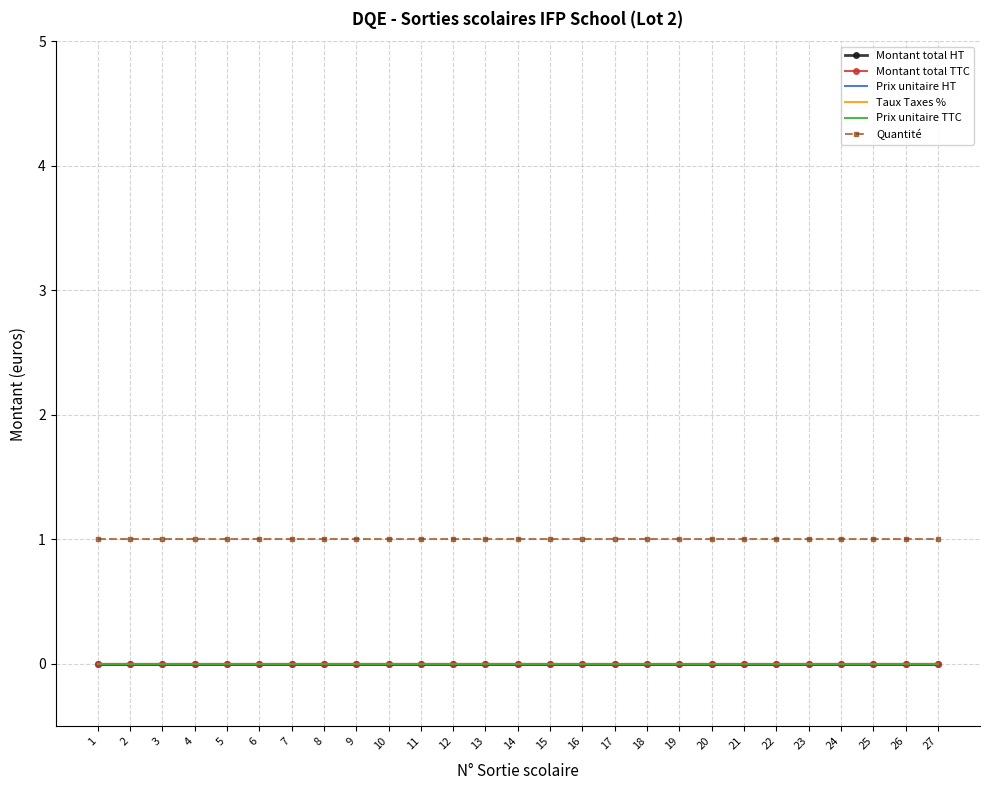

Reading left to right, list all the values displayed in this chart.

Montant total HT: 1=0	2=0	3=0	4=0	5=0	6=0	7=0	8=0	9=0	10=0	11=0	12=0	13=0	14=0	15=0	16=0	17=0	18=0	19=0	20=0	21=0	22=0	23=0	24=0	25=0	26=0	27=0
Montant total TTC: 1=0	2=0	3=0	4=0	5=0	6=0	7=0	8=0	9=0	10=0	11=0	12=0	13=0	14=0	15=0	16=0	17=0	18=0	19=0	20=0	21=0	22=0	23=0	24=0	25=0	26=0	27=0
Prix unitaire HT: 1=0	2=0	3=0	4=0	5=0	6=0	7=0	8=0	9=0	10=0	11=0	12=0	13=0	14=0	15=0	16=0	17=0	18=0	19=0	20=0	21=0	22=0	23=0	24=0	25=0	26=0	27=0
Taux Taxes %: 1=0	2=0	3=0	4=0	5=0	6=0	7=0	8=0	9=0	10=0	11=0	12=0	13=0	14=0	15=0	16=0	17=0	18=0	19=0	20=0	21=0	22=0	23=0	24=0	25=0	26=0	27=0
Prix unitaire TTC: 1=0	2=0	3=0	4=0	5=0	6=0	7=0	8=0	9=0	10=0	11=0	12=0	13=0	14=0	15=0	16=0	17=0	18=0	19=0	20=0	21=0	22=0	23=0	24=0	25=0	26=0	27=0
Quantité: 1=1	2=1	3=1	4=1	5=1	6=1	7=1	8=1	9=1	10=1	11=1	12=1	13=1	14=1	15=1	16=1	17=1	18=1	19=1	20=1	21=1	22=1	23=1	24=1	25=1	26=1	27=1